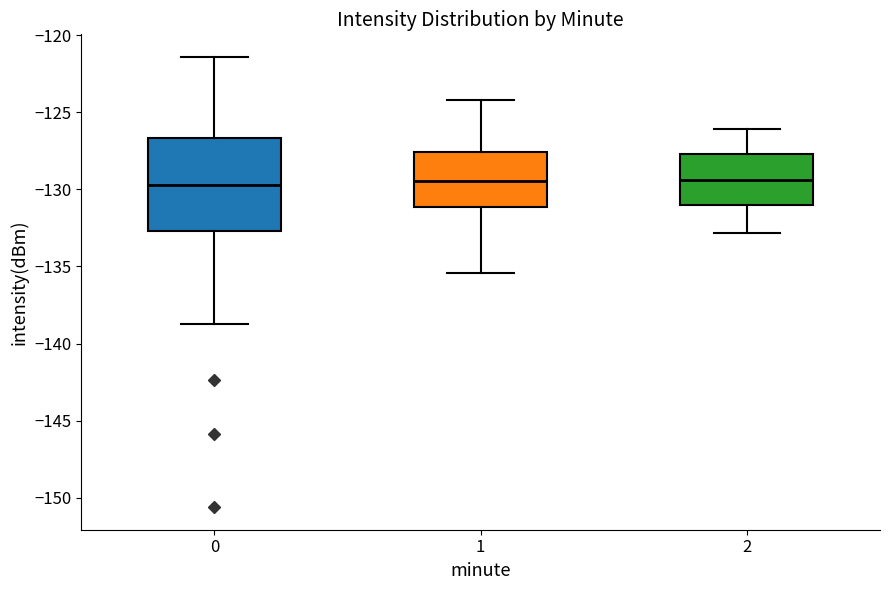

Reading left to right, transcribe this box plot: for each box, give where its median line is, the range the box spans, and where its two whiskers end, as read against the y-axis. The values are not printed on the chart, so give them approximately, as read against the axis.

0: median -129.5, box -132.5 to -126.5, whiskers -138.5 to -121.5
1: median -129.5, box -131.0 to -127.5, whiskers -135.5 to -124.0
2: median -129.5, box -131.0 to -127.5, whiskers -133.0 to -126.0